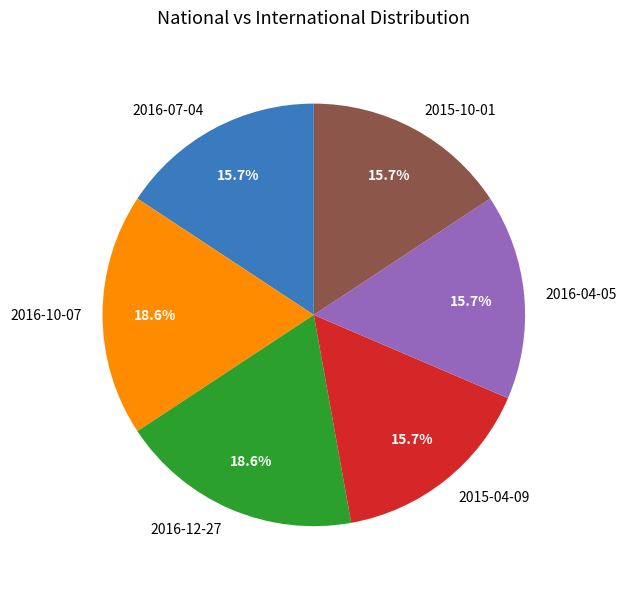

How many segments does this pie chart have?

6